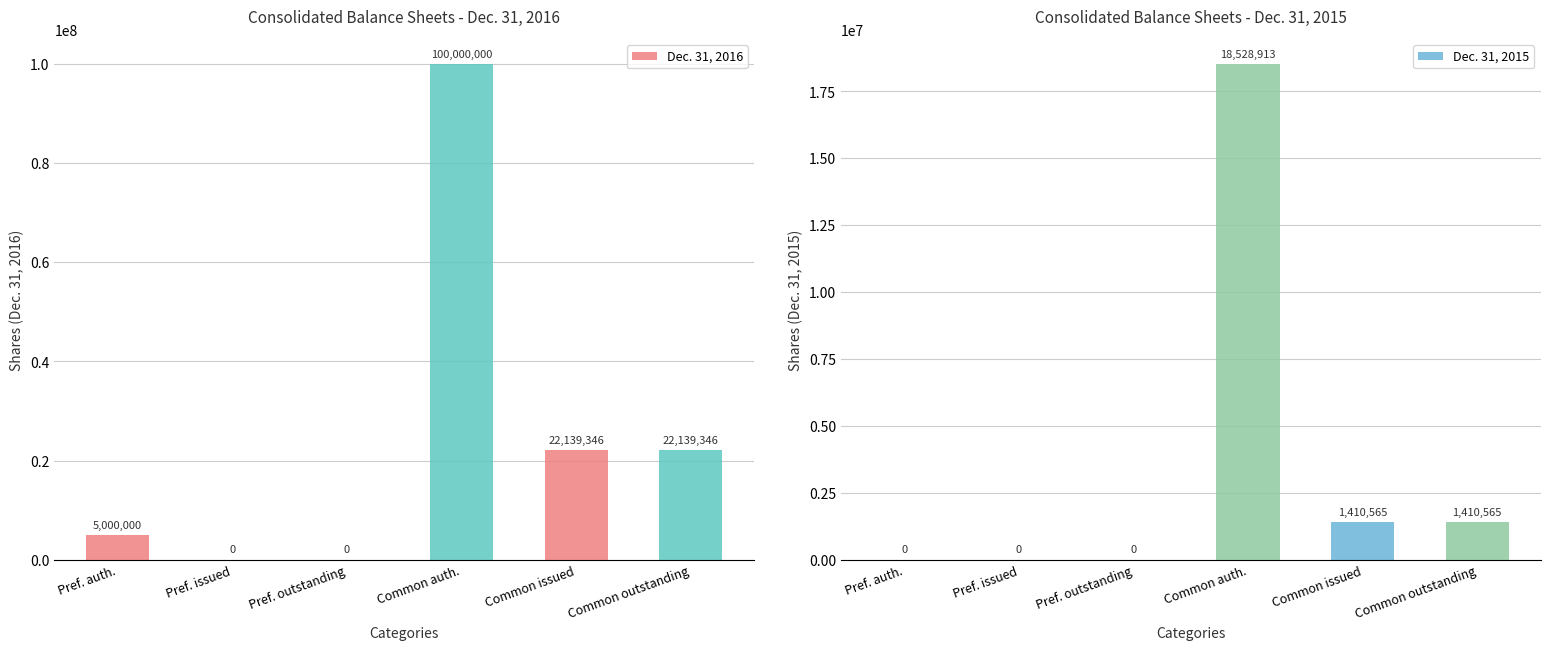

Rank the series by their maximum value, from lowest to highest.

Dec. 31, 2015, Dec. 31, 2016